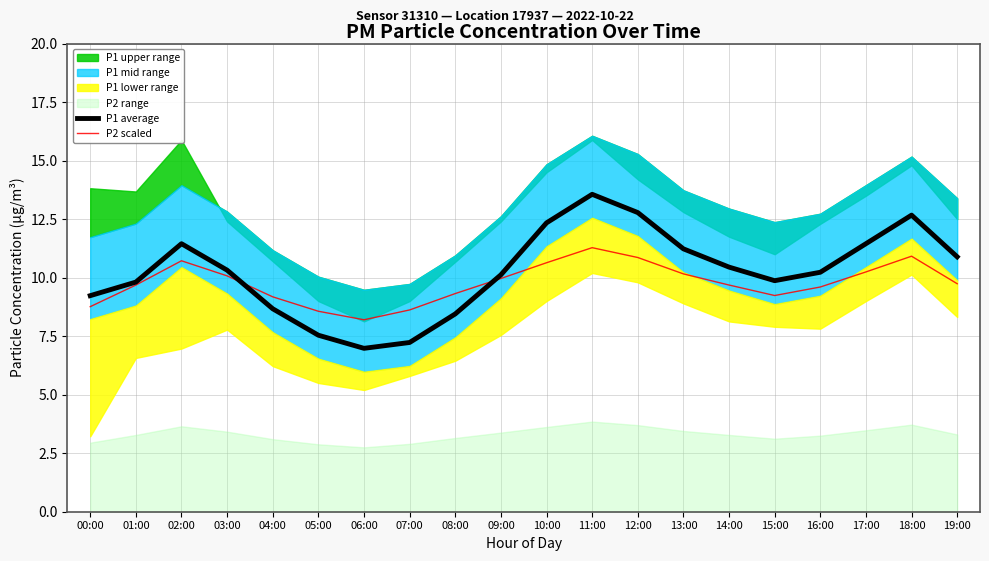

Which label corresponds to the smallest value in the chart?

06:00